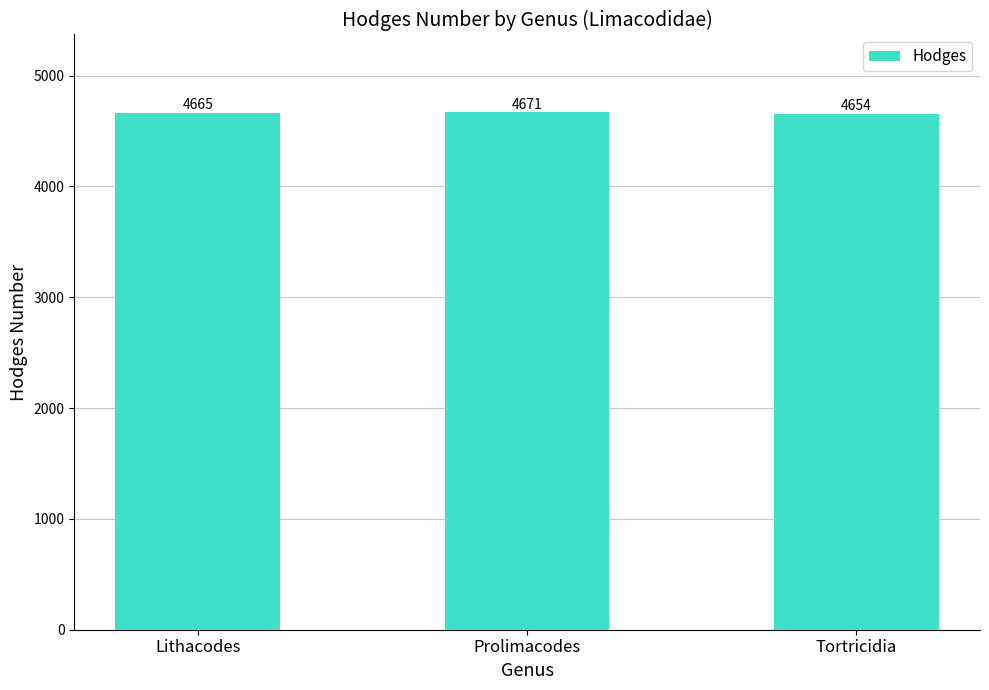

What is the average value?

4663